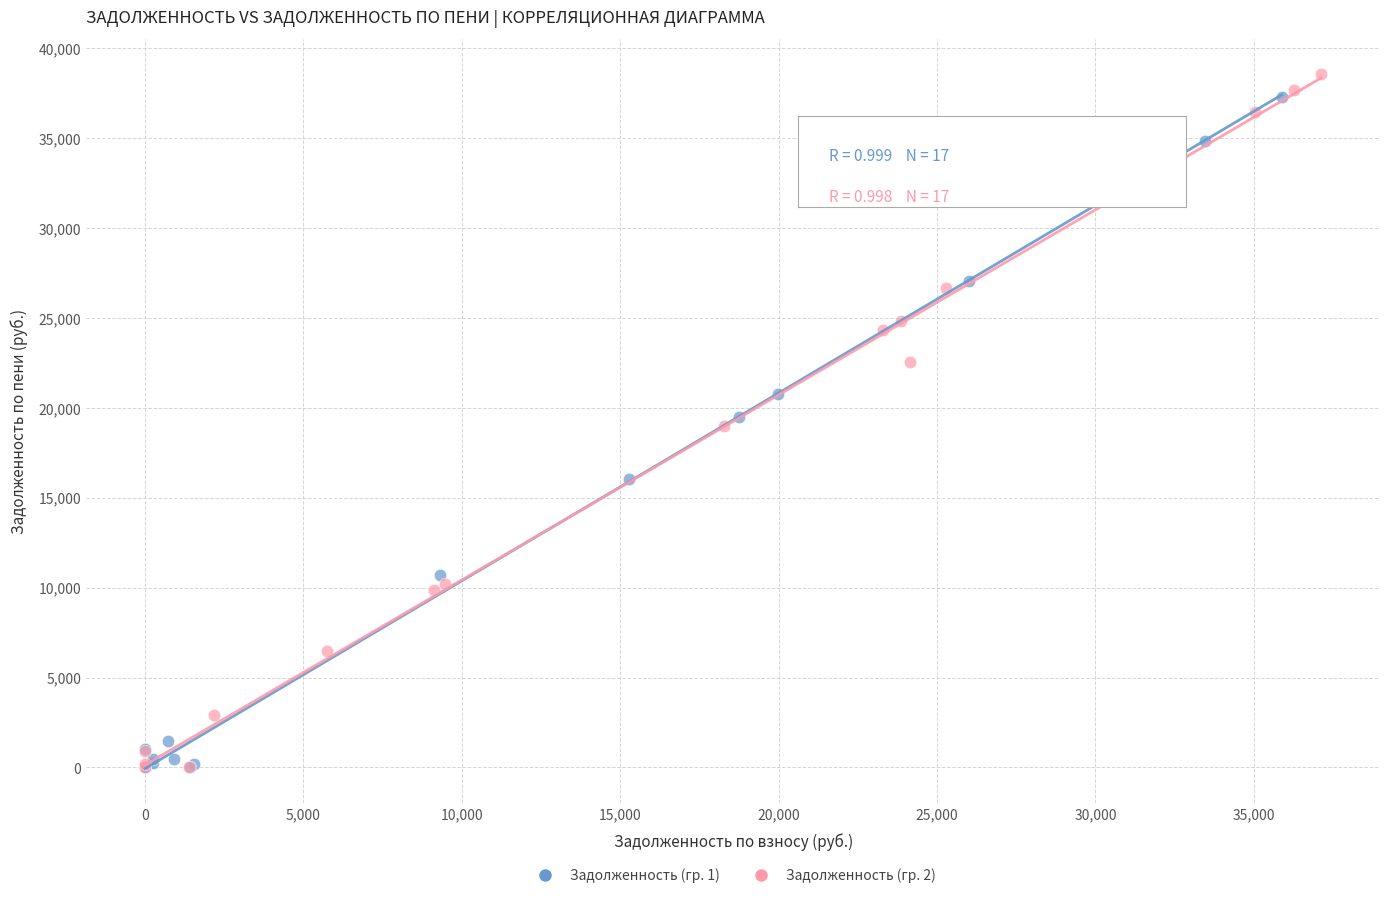

Which series has the largest Y range (max minus min)?

Задолженность (гр. 2)